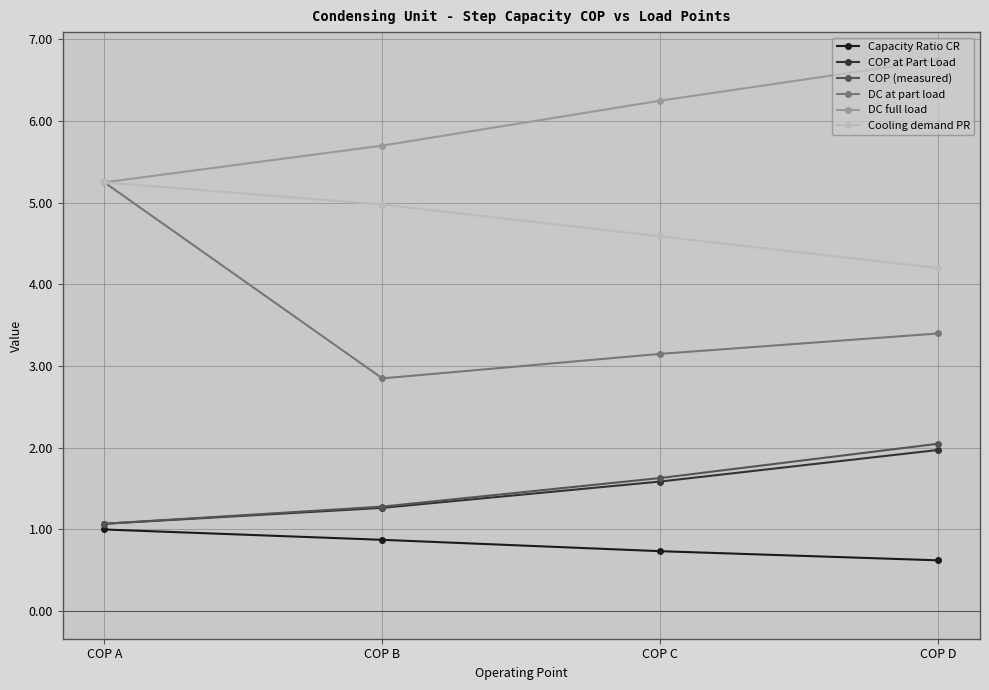

True or false: COP (measured) and DC full load intersect in this chart.

False